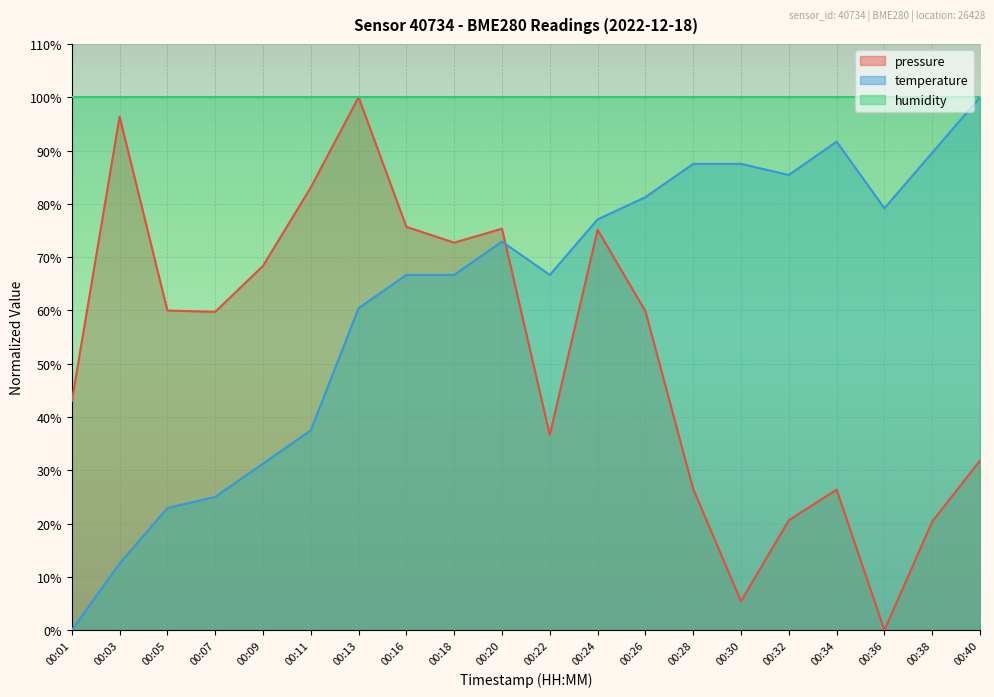

What is the sum of the temperature values at 00:03 and 00:16?

79.2